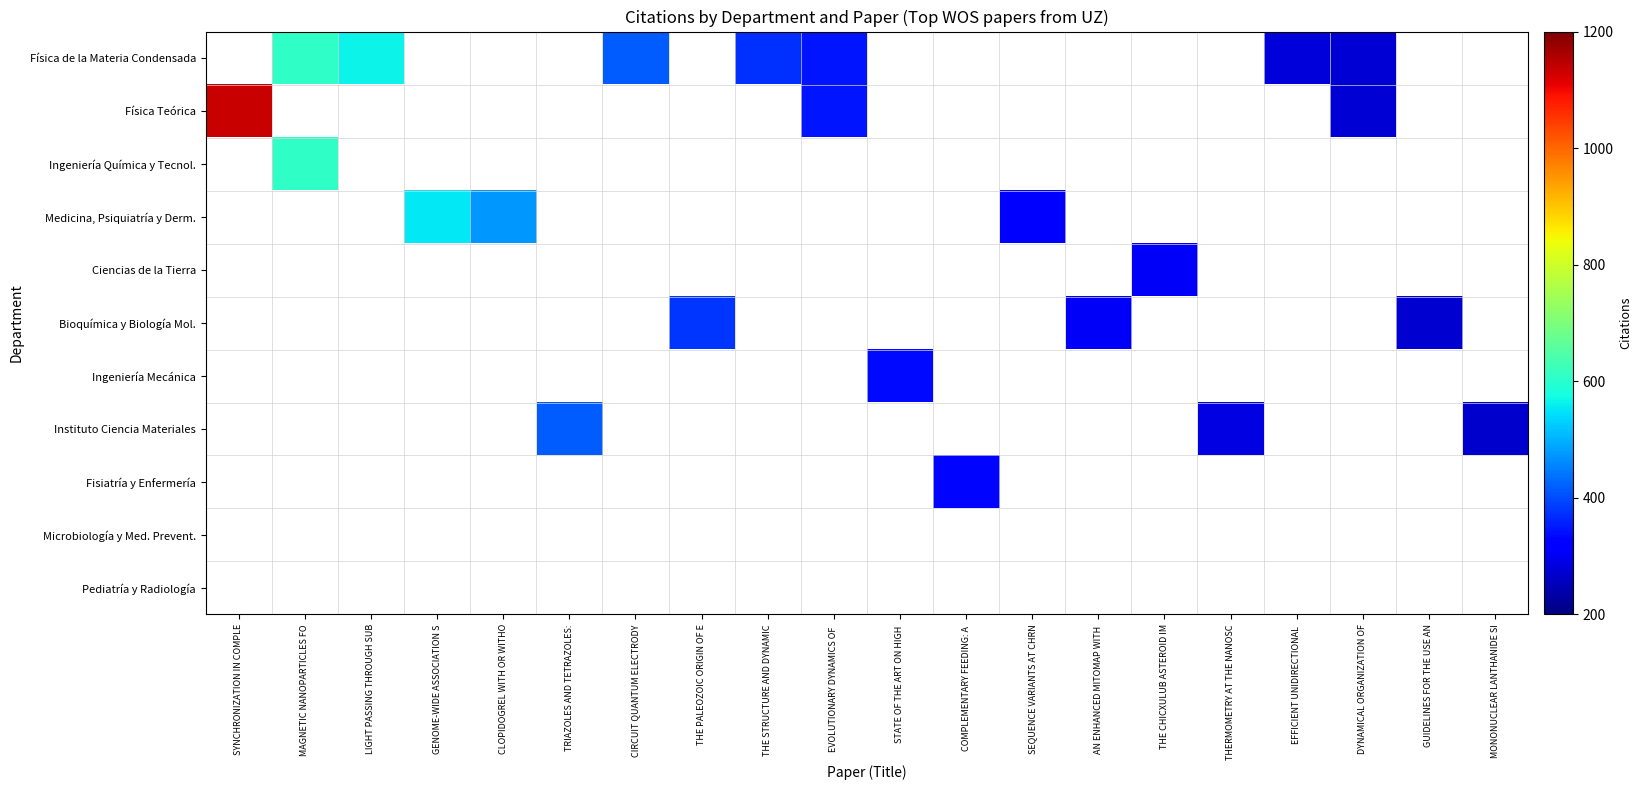

Which has a higher value, TRIAZOLES AND TETRAZOLES: or LIGHT PASSING THROUGH SUB?

LIGHT PASSING THROUGH SUB